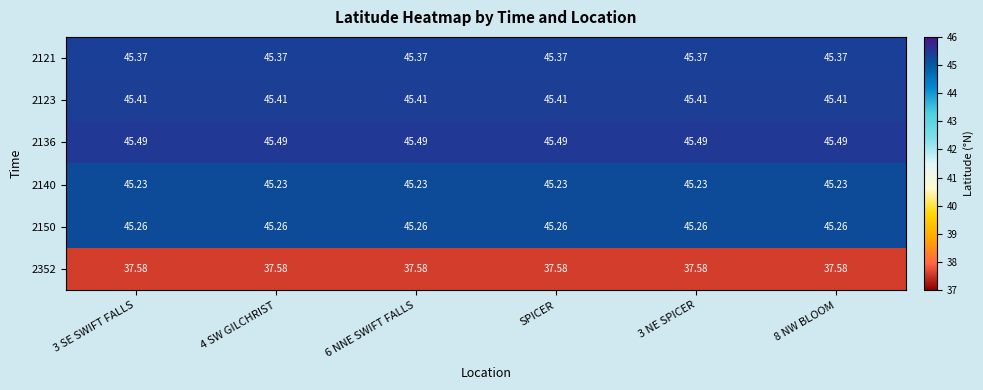

Is the value of 2121 at SPICER greater than the value of 2352 at 6 NNE SWIFT FALLS?

Yes